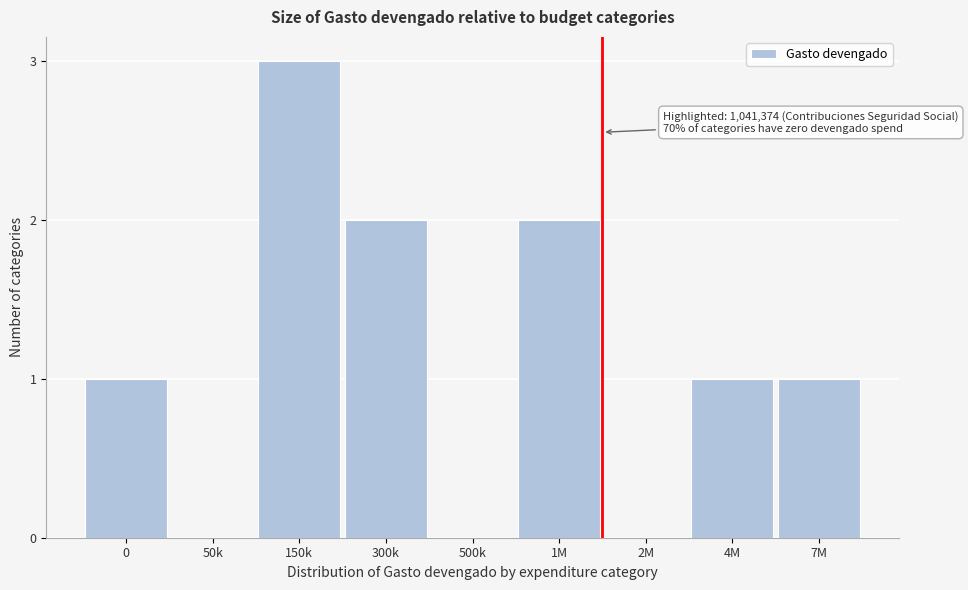

Reading left to right, transcribe all the data shown in this chart.

0=1	50k=0	150k=3	300k=2	500k=0	1M=2	2M=0	4M=1	7M=1